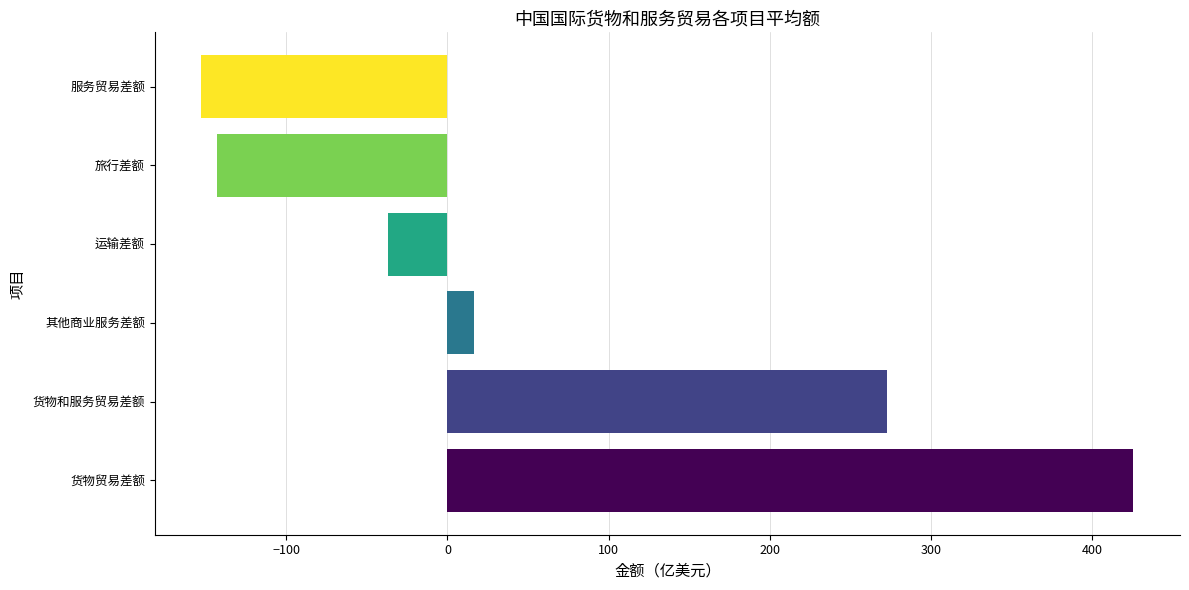

Rank the categories by value from lowest to highest.

服务贸易差额, 旅行差额, 运输差额, 其他商业服务差额, 货物和服务贸易差额, 货物贸易差额